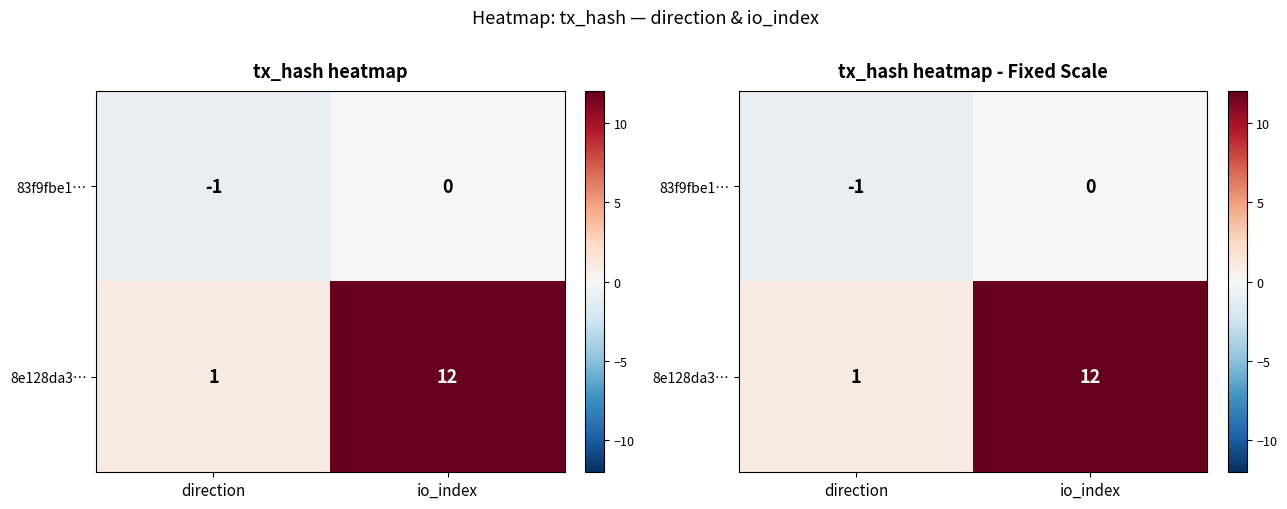

Rank the categories by 83f9fbe1… value from highest to lowest.

io_index, direction